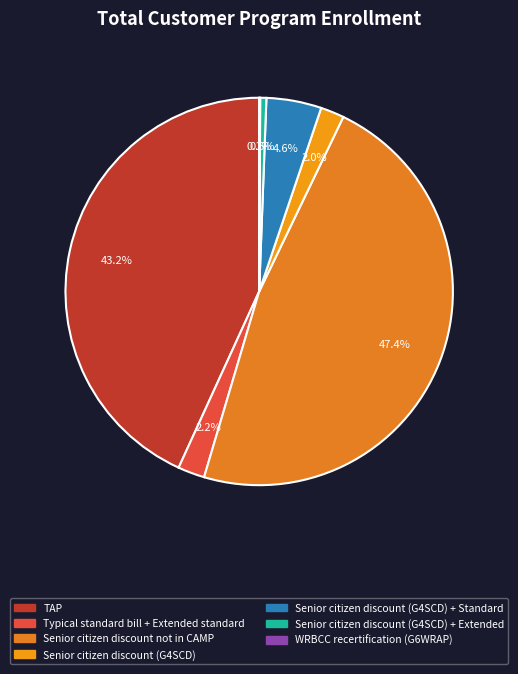

Is there any slice that represents more than half of the pie?

No